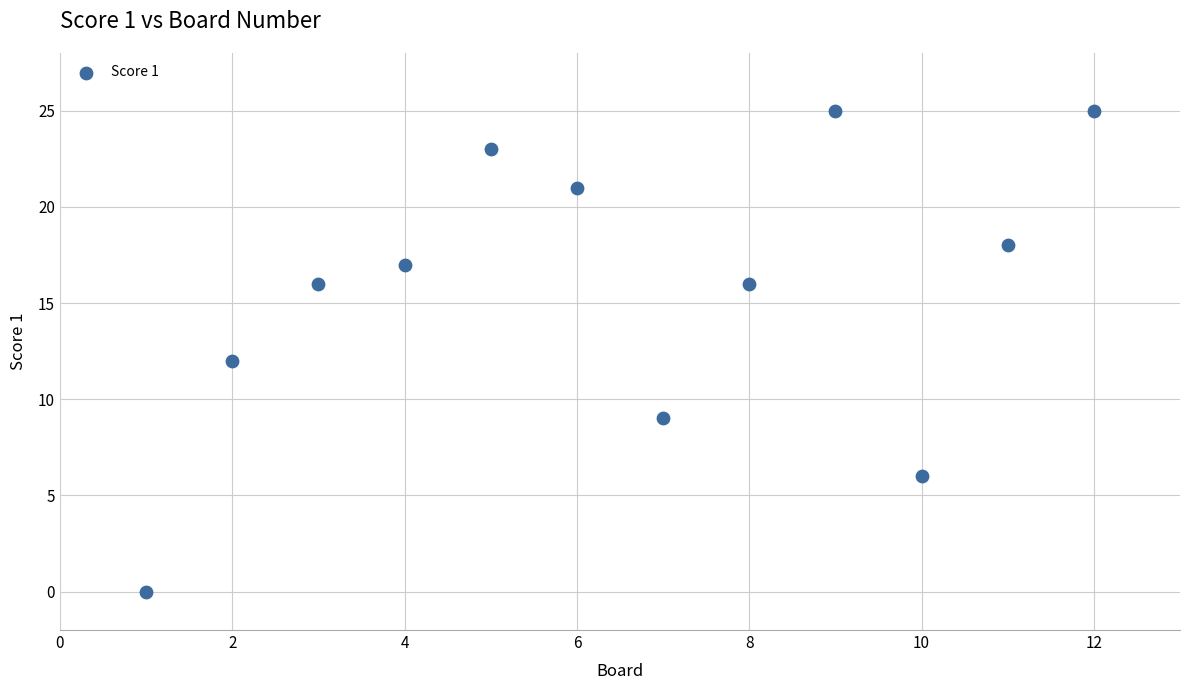

What is the range of Y values (max minus min)?

25